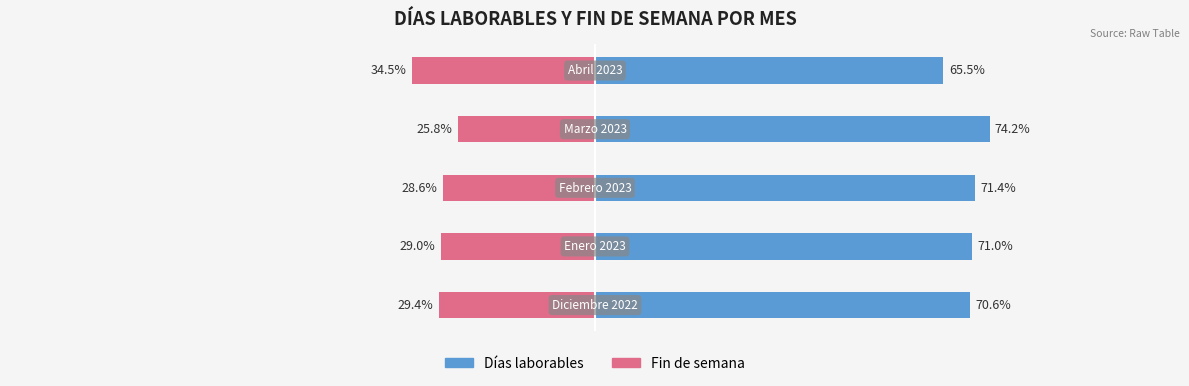

What is the minimum value for Fin de semana?

-34.5